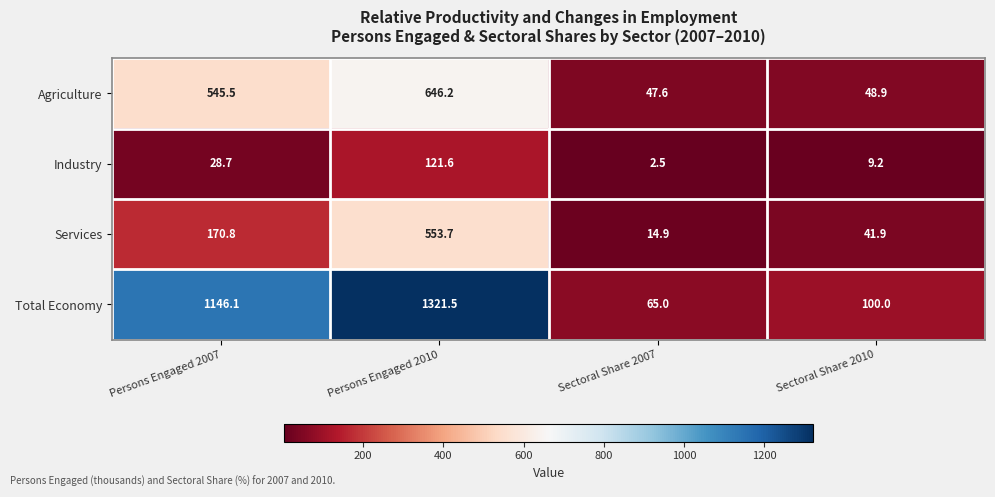

Which series has the largest total across all categories?

Total Economy